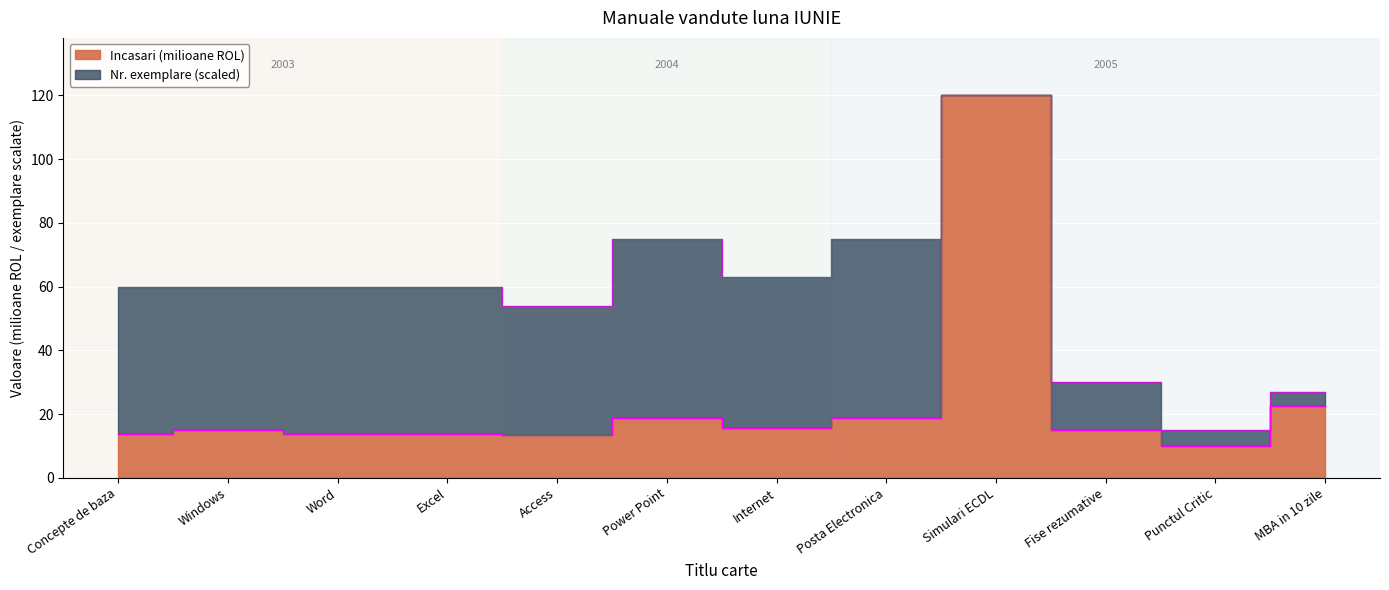

Which category has the highest value in the Incasari (milioane) series?

Simulari ECDL